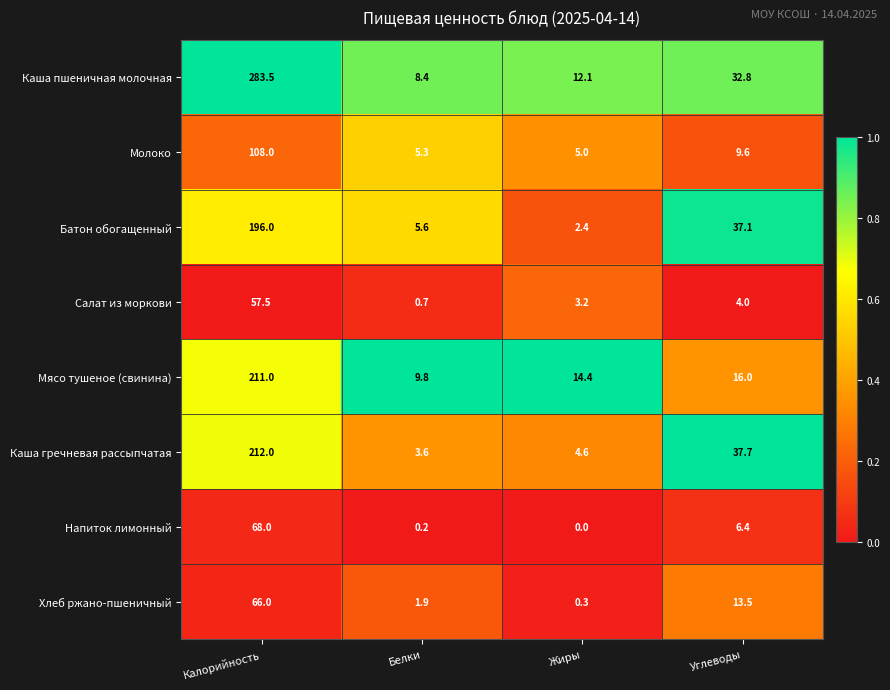

The Напиток лимонный series shows -22.7 at Жиры. True or false?

False